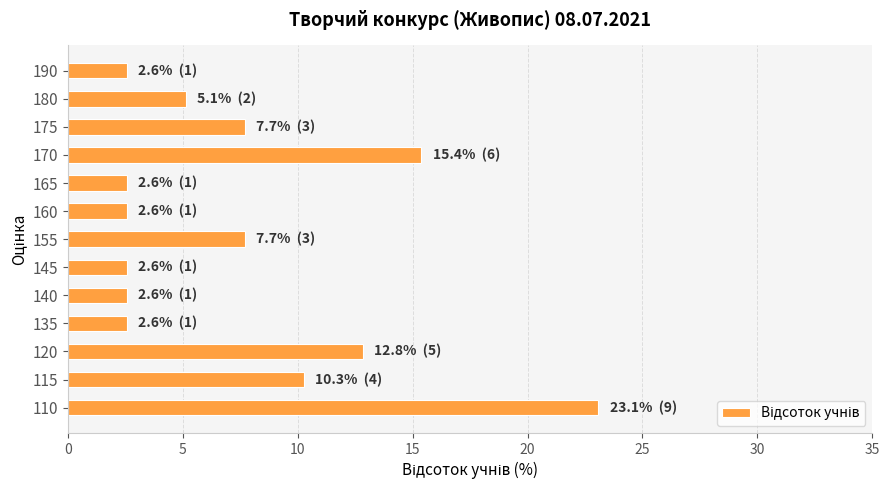

Between 120 and 170, which is larger?

170